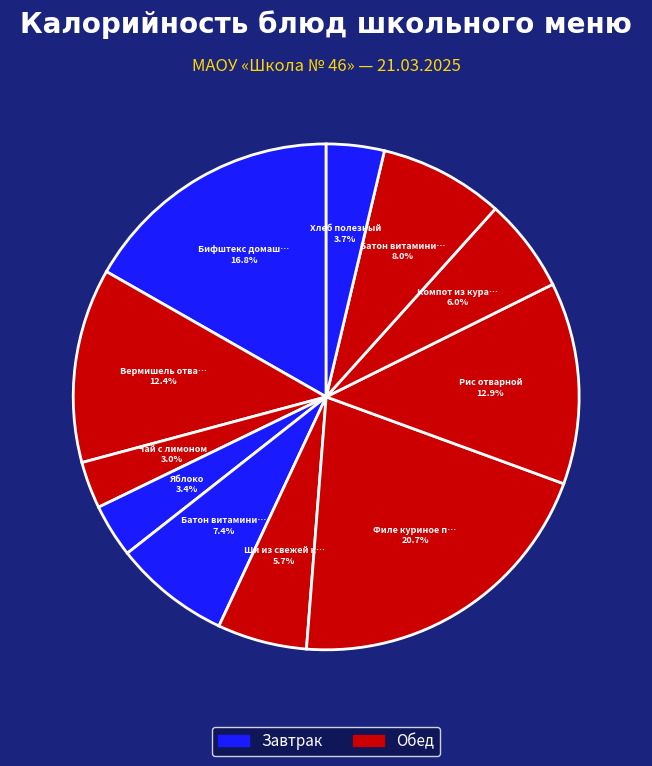

Count the number of slices in the pie.

11